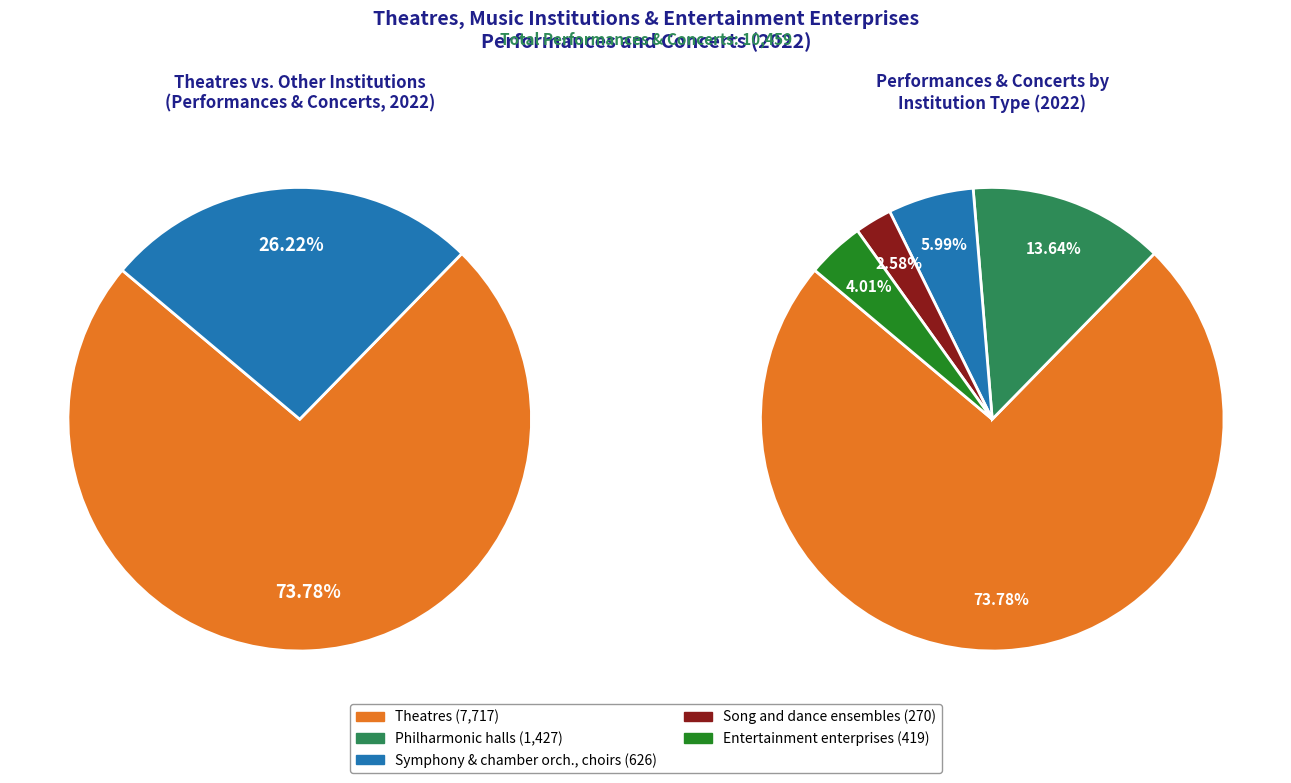

Approximately how many times larger is the value at Theatres compared to Symphony and chamber orchestras, choirs?

12.3